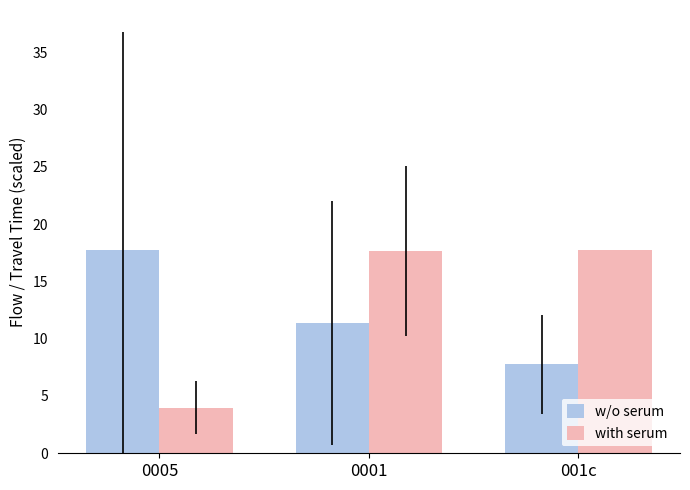

Is the value of with serum at 0005 greater than the value of w/o serum at 001c?

No